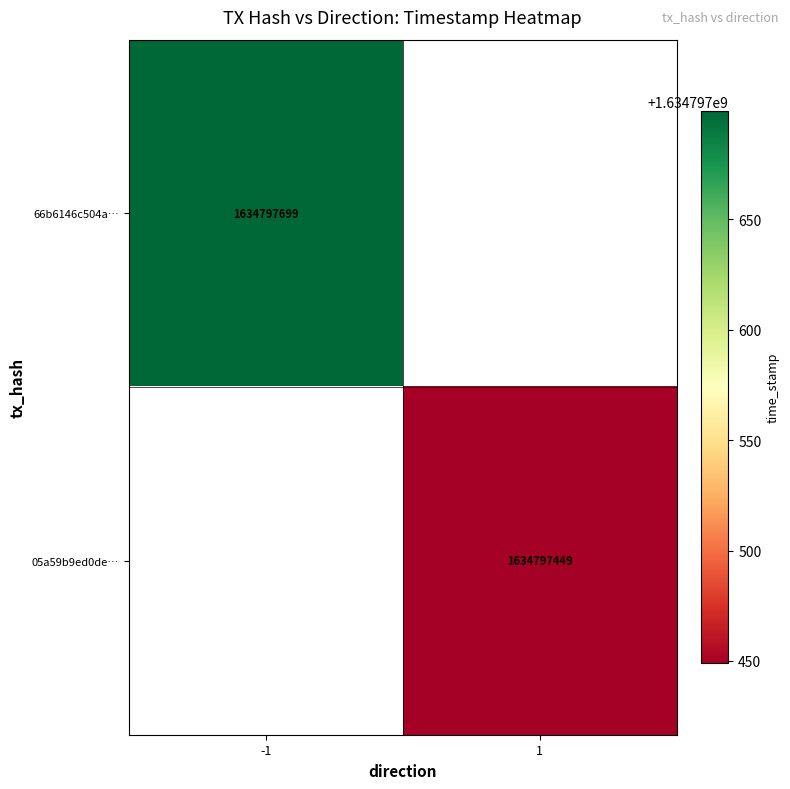

Which series has the largest total across all categories?

66b6146c504a3f4855fab5b5b132b21d6de7e30